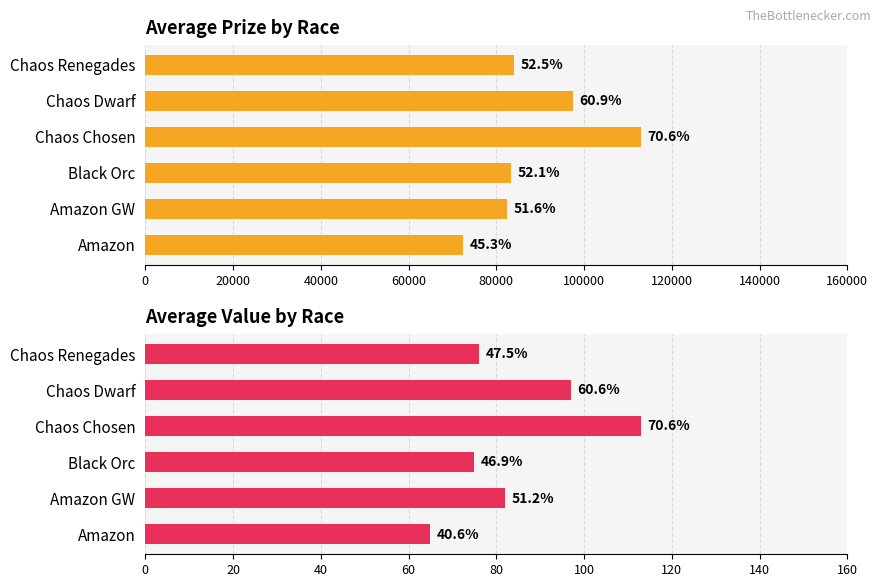

What is the total value across all series at Amazon GW?

82582